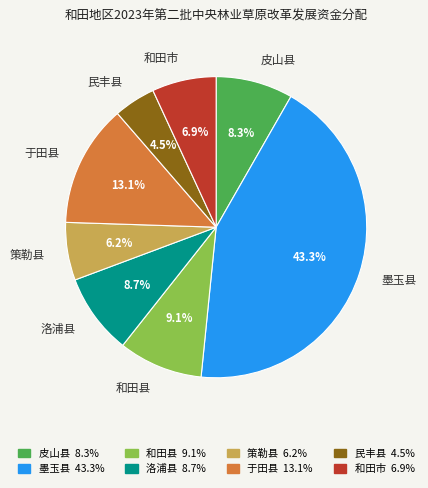

How many segments does this pie chart have?

8